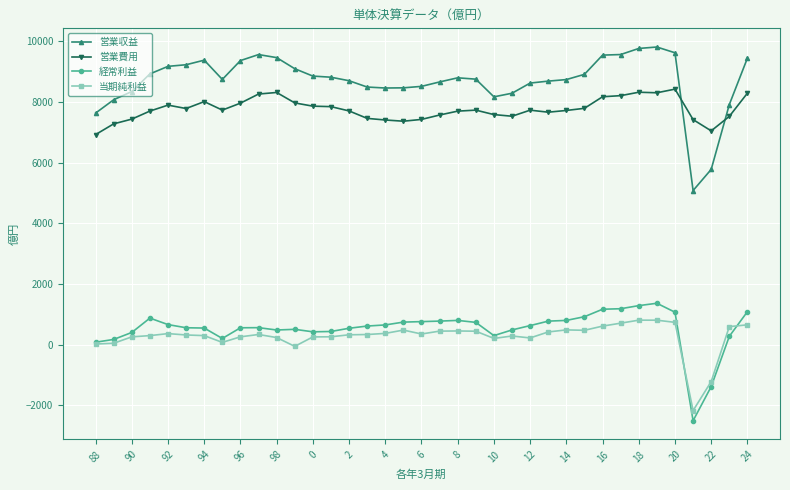

Which series has the largest total across all categories?

営業収益